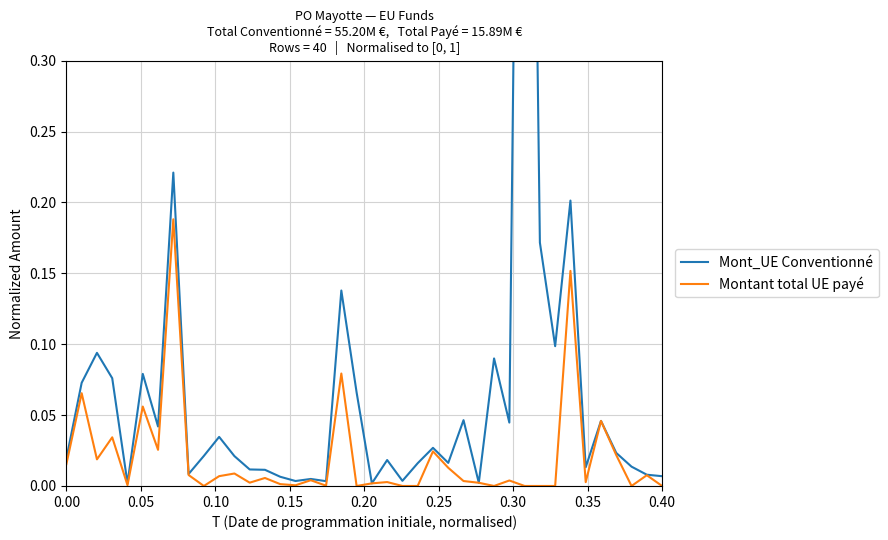

List the series in order of their overall mean, lowest first.

Montant total UE payé, Mont_UE Conventionné